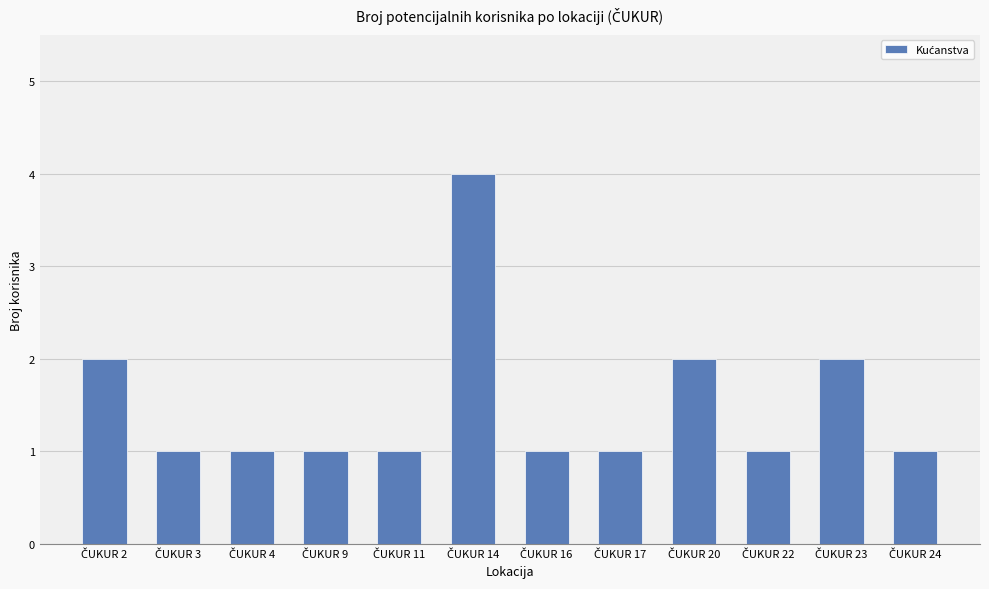

What is the greatest value displayed?

4